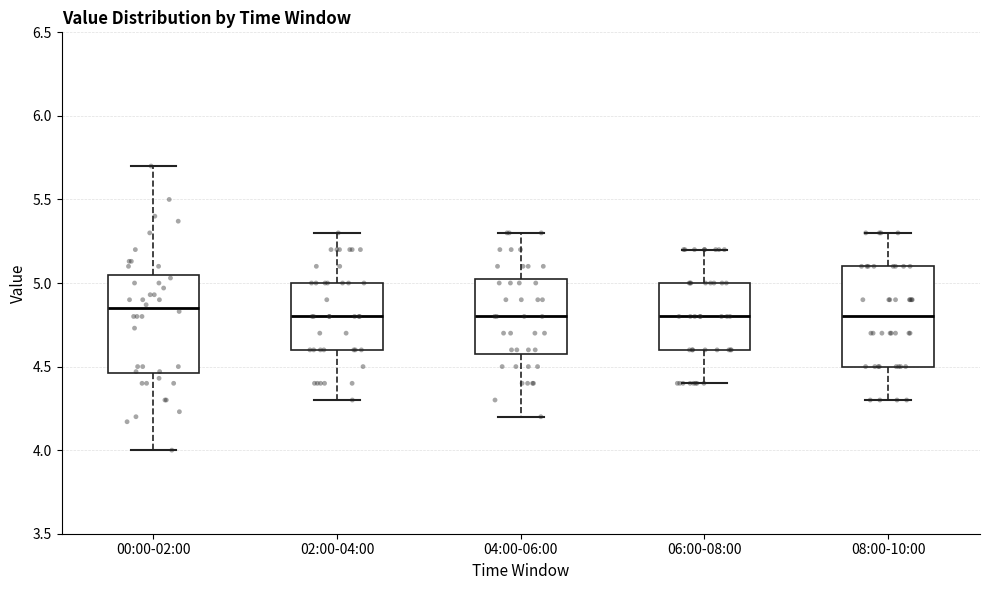

Reading left to right, transcribe this box plot: for each box, give where its median line is, the range the box spans, and where its two whiskers end, as read against the y-axis. The values are not printed on the chart, so give them approximately, as read against the axis.

00:00-02:00: median 4.85, box 4.45 to 5.05, whiskers 4.00 to 5.70
02:00-04:00: median 4.80, box 4.60 to 5.00, whiskers 4.30 to 5.30
04:00-06:00: median 4.80, box 4.60 to 5.05, whiskers 4.20 to 5.30
06:00-08:00: median 4.80, box 4.60 to 5.00, whiskers 4.40 to 5.20
08:00-10:00: median 4.80, box 4.50 to 5.10, whiskers 4.30 to 5.30